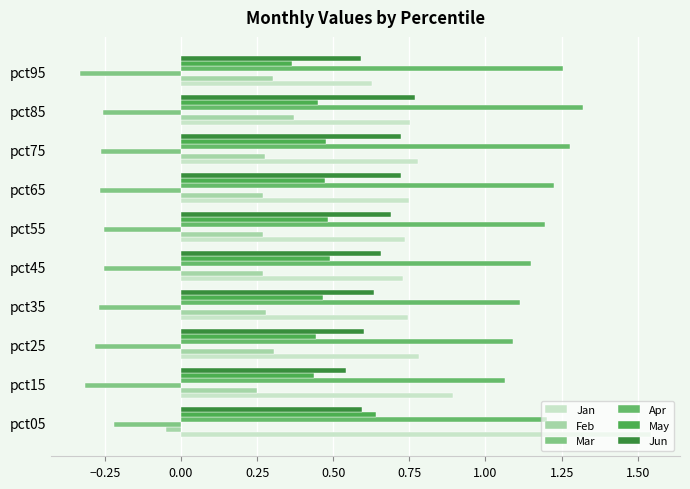

At which category is the sum across all series the highest?

pct05